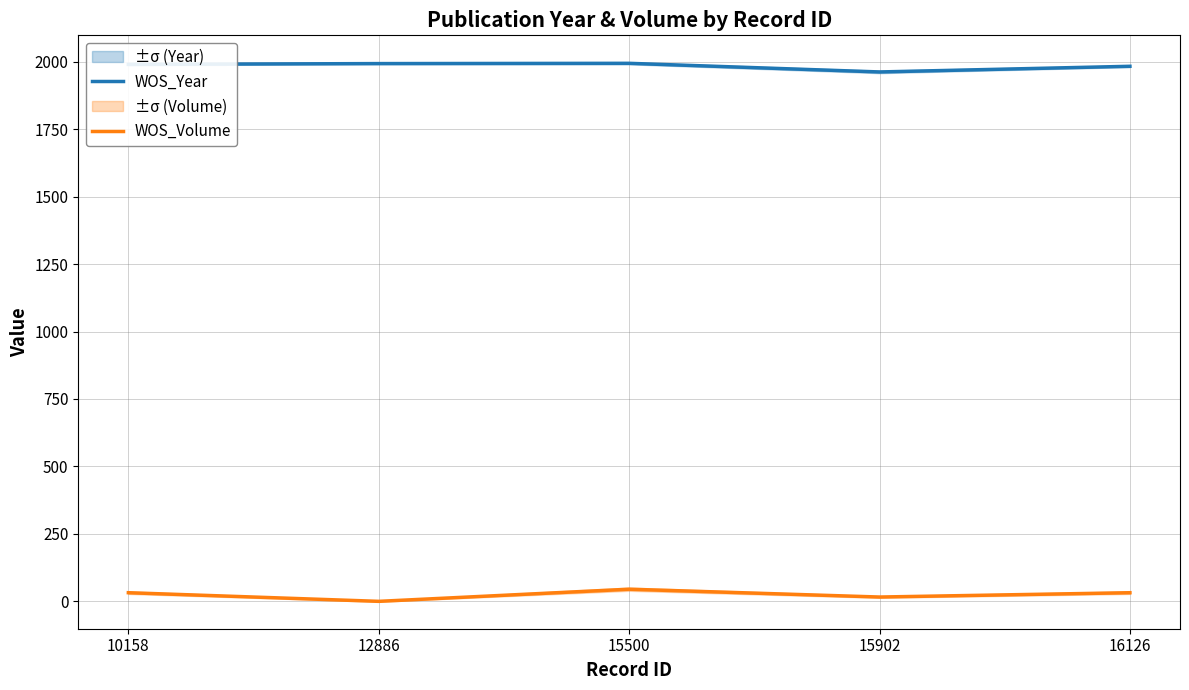

List the series in order of their peak value, lowest first.

WOS_Volume, WOS_Year